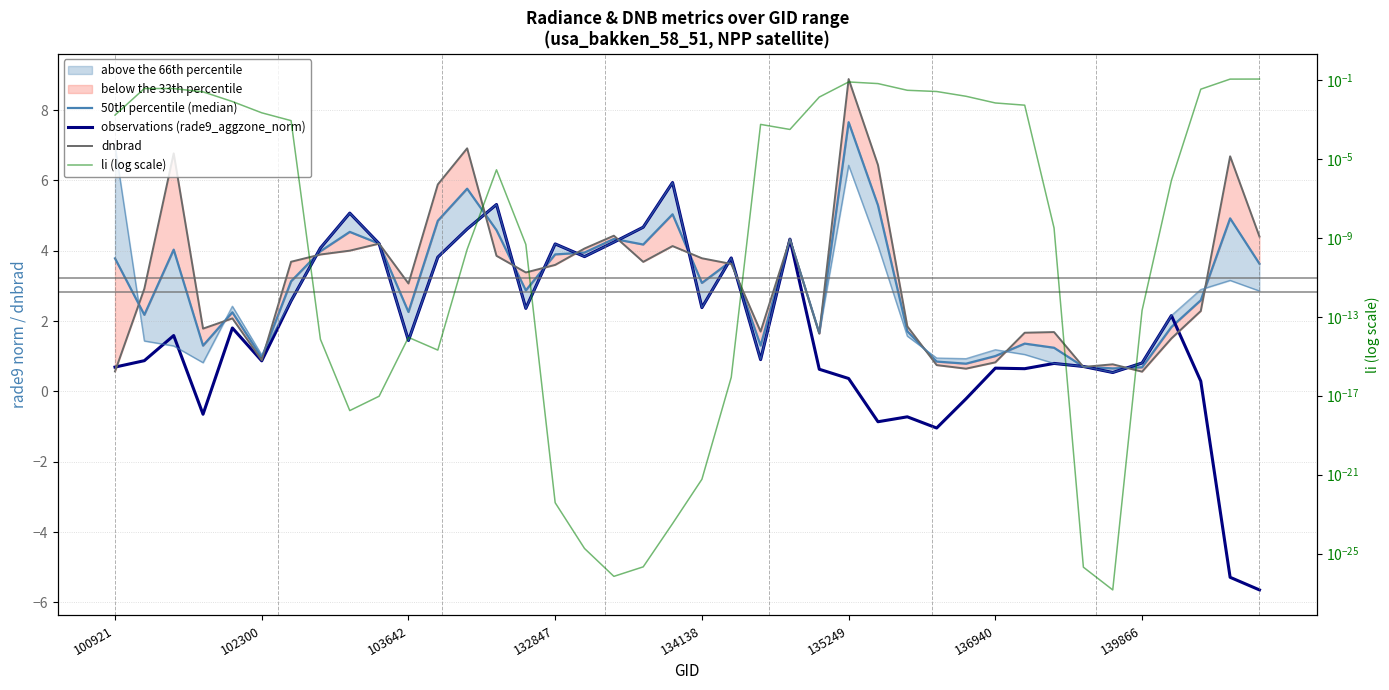

Is it true that 50th percentile (median) equals 2.8 at 27?

False